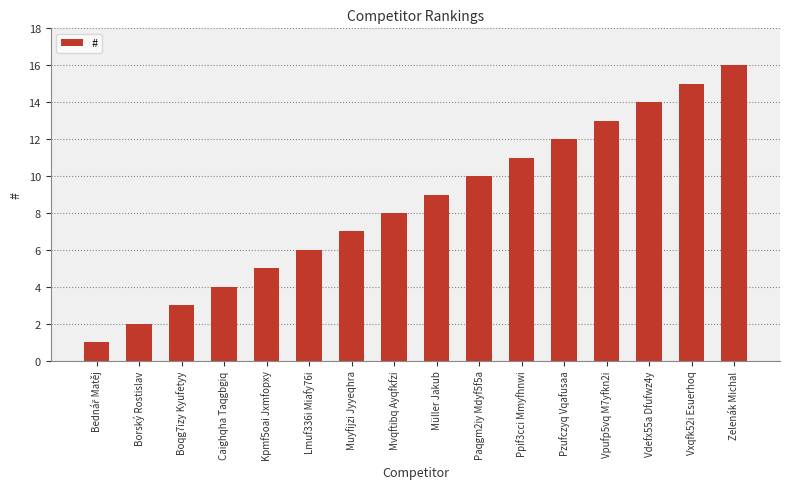

What is the change in value from Paqgm2iy Mdyf5f5a to Ppif3cci Mmyfhnwi?

+1